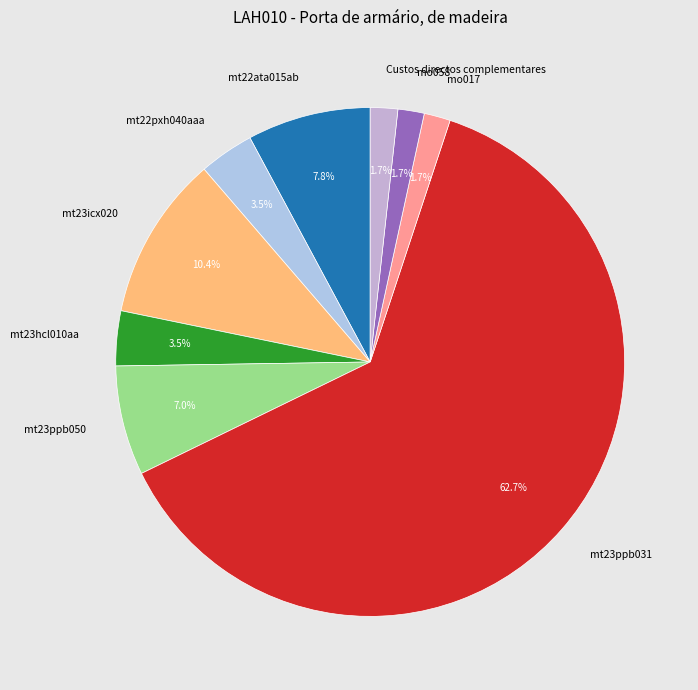

What is the ratio of the value at mt22pxh040aaa to the value at mt22ata015ab?

0.4